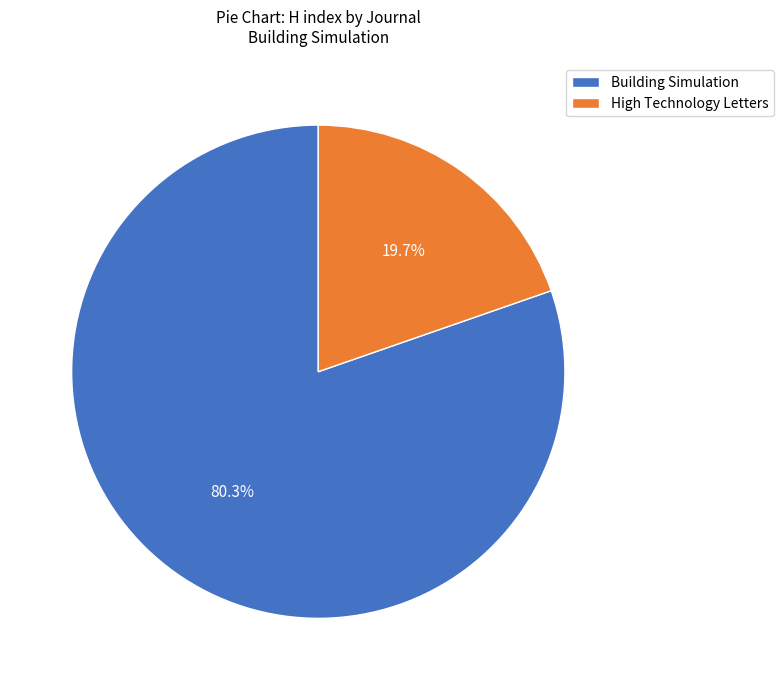

To the nearest percent, what percentage of the pie is High Technology Letters?

20%